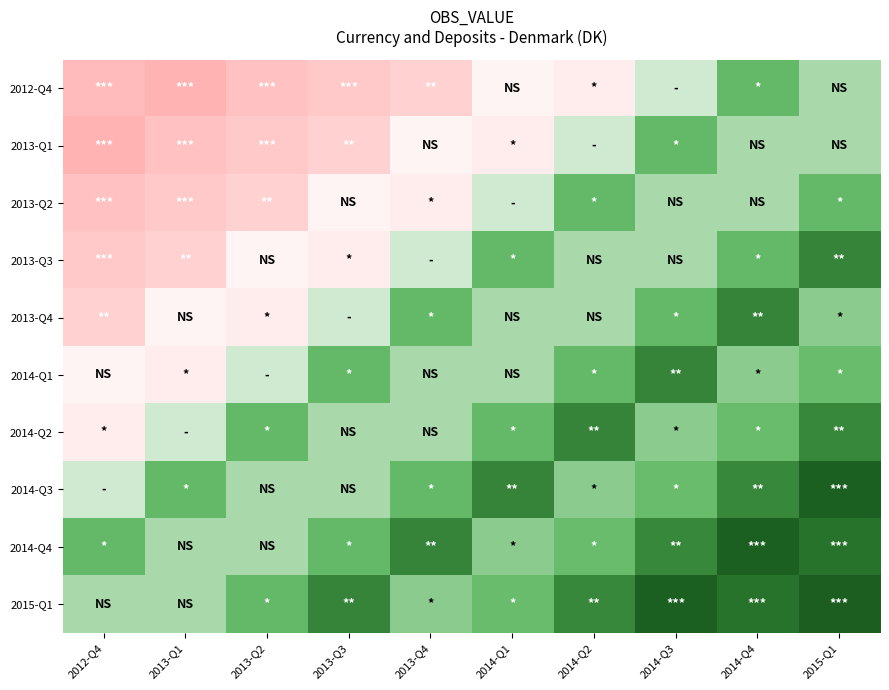

How many data points does each series have?

10